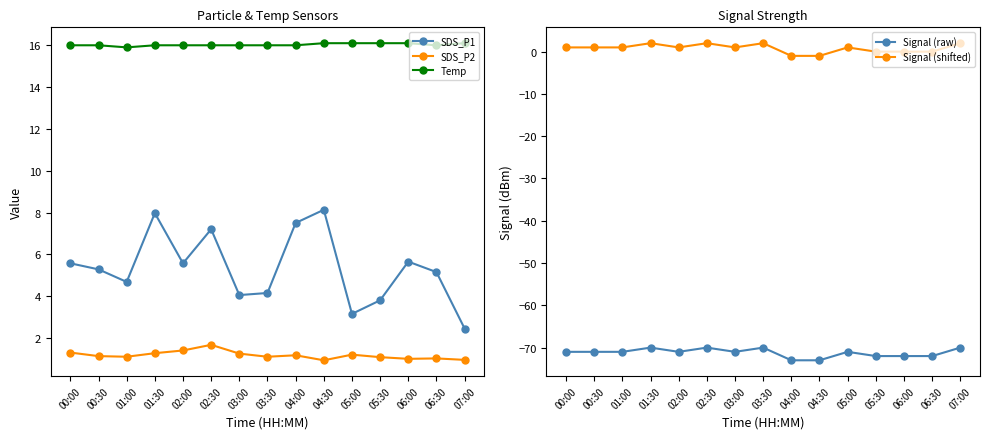

Rank the series at 00:00 from lowest to highest value.

Signal (raw), Signal (shifted), SDS_P2, SDS_P1, Temp